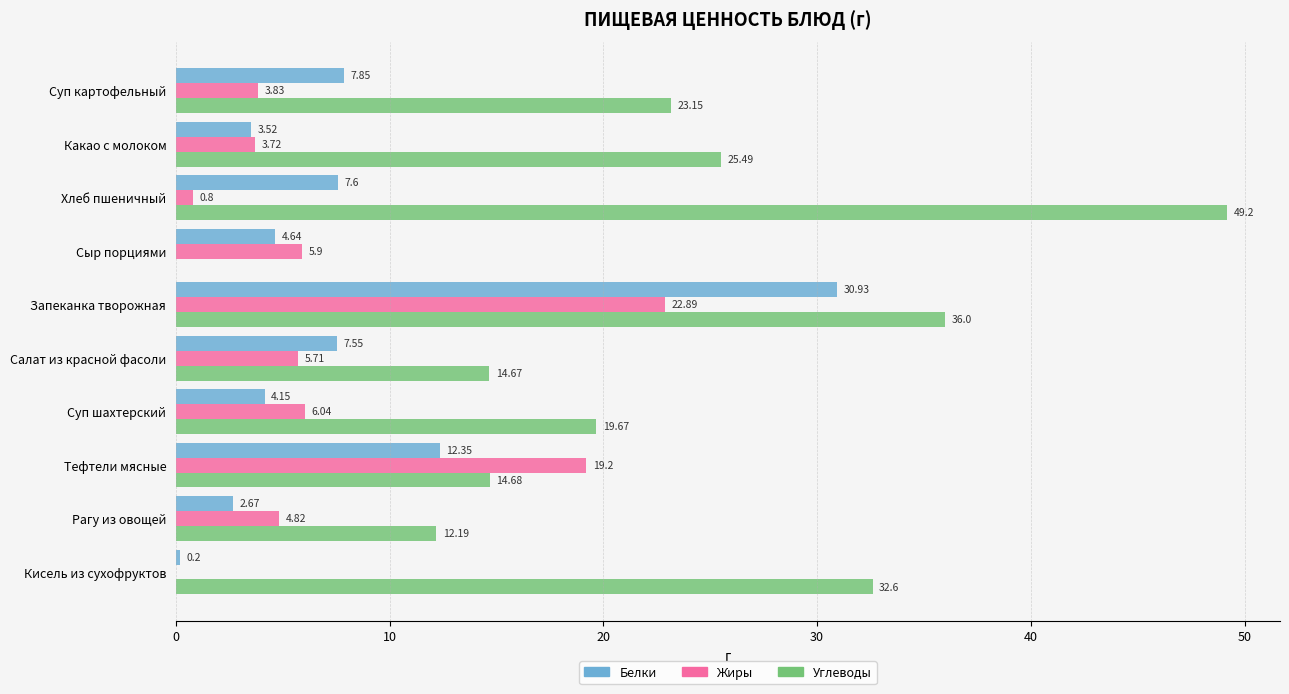

What is the sum of all Углеводы values?

227.7